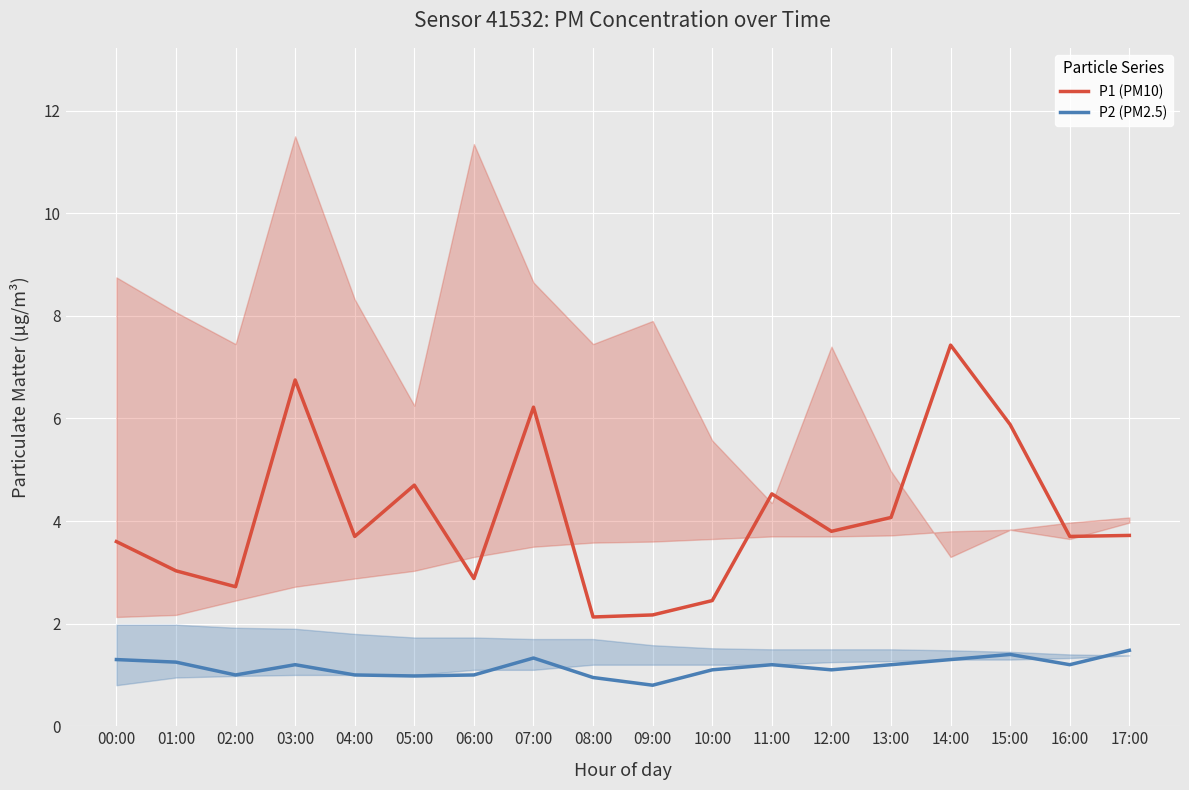

How many lines are shown in the chart?

2